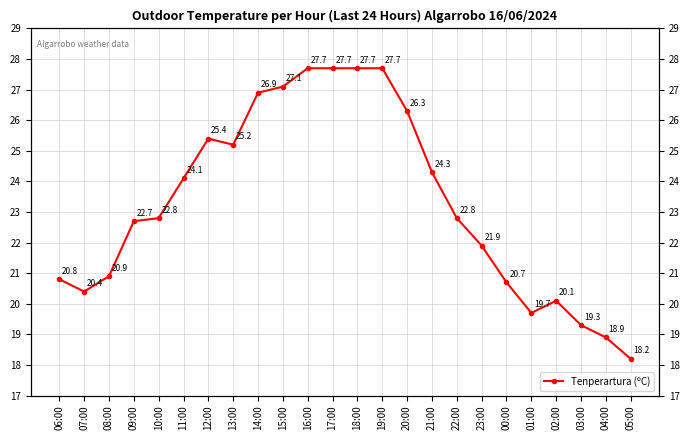

At which label does the data first exceed 22?

09:00